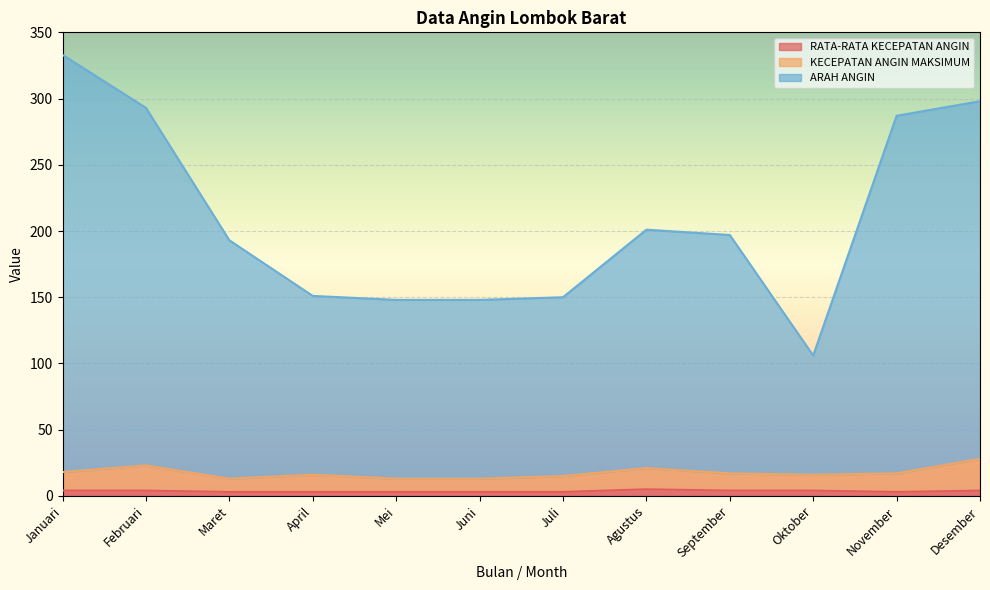

Which label corresponds to the largest value in the chart?

Januari